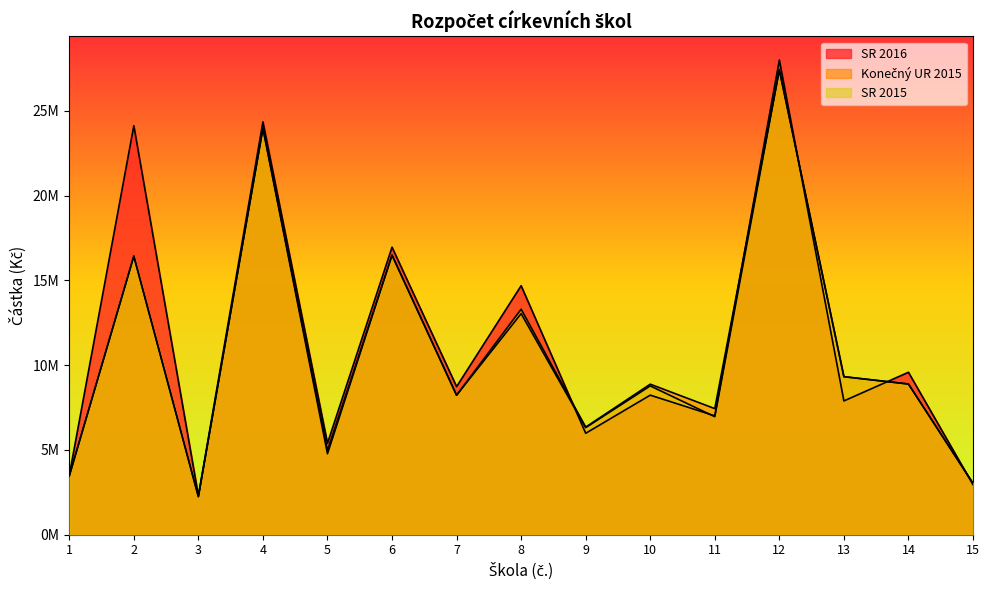

Read the SR 2016 value at 7.

8737000